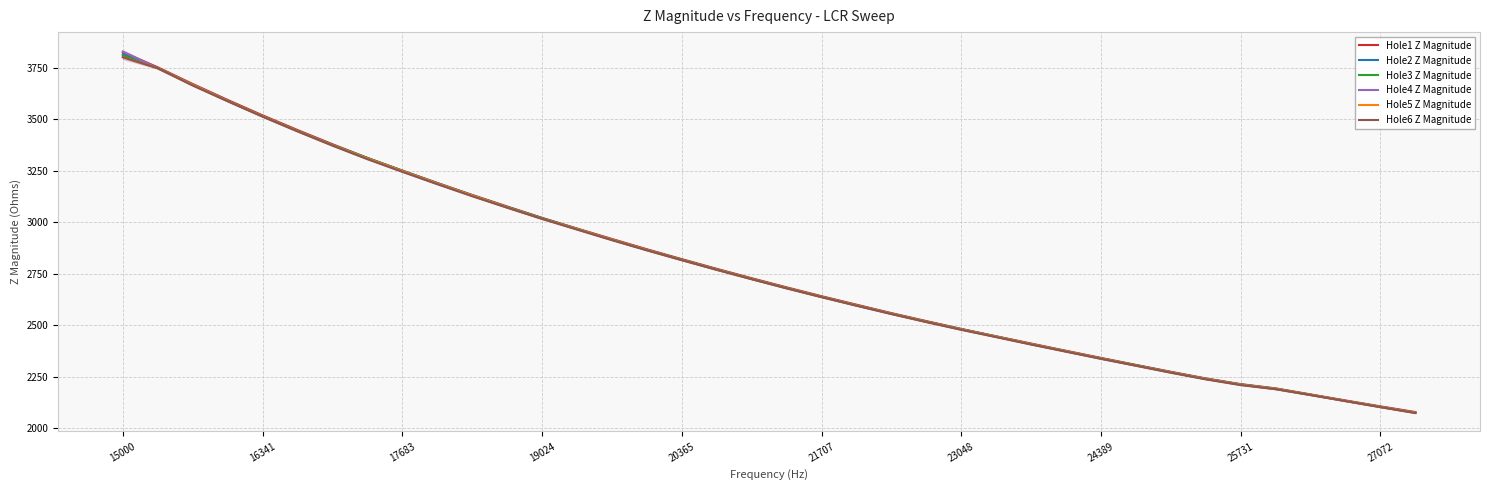

True or false: Hole1 Z Magnitude has more than 1 points higher than both neighbors.

False